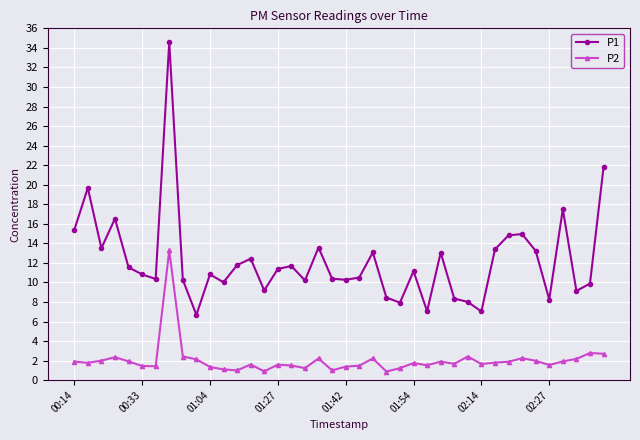

What is the sum of all P1 values?

488.5